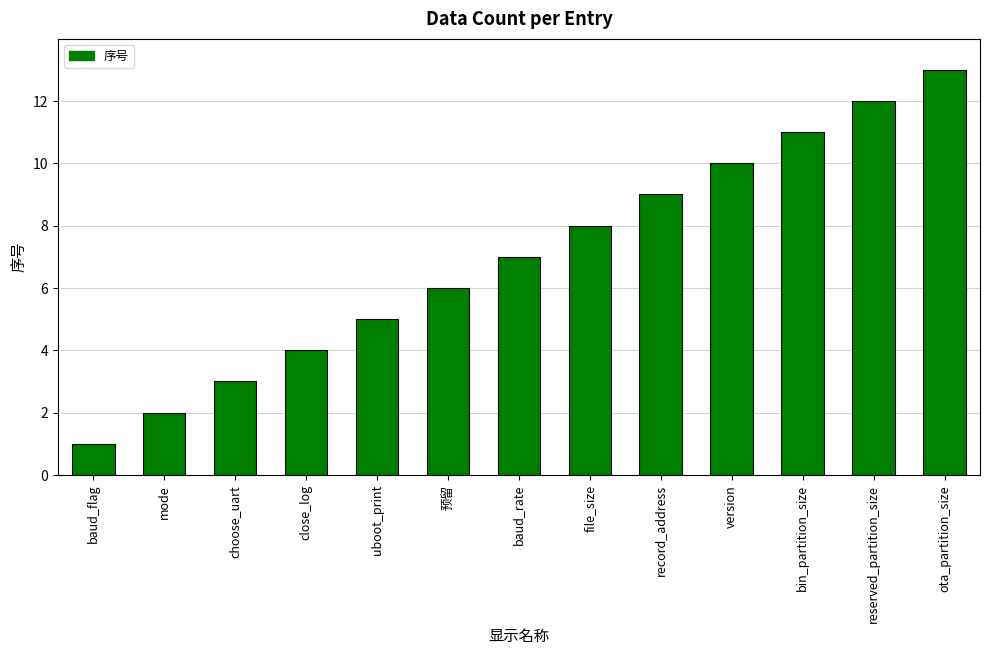

Rank the categories by value from lowest to highest.

baud_flag, mode, choose_uart, close_log, uboot_print, 预留, baud_rate, file_size, record_address, version, bin_partition_size, reserved_partition_size, ota_partition_size